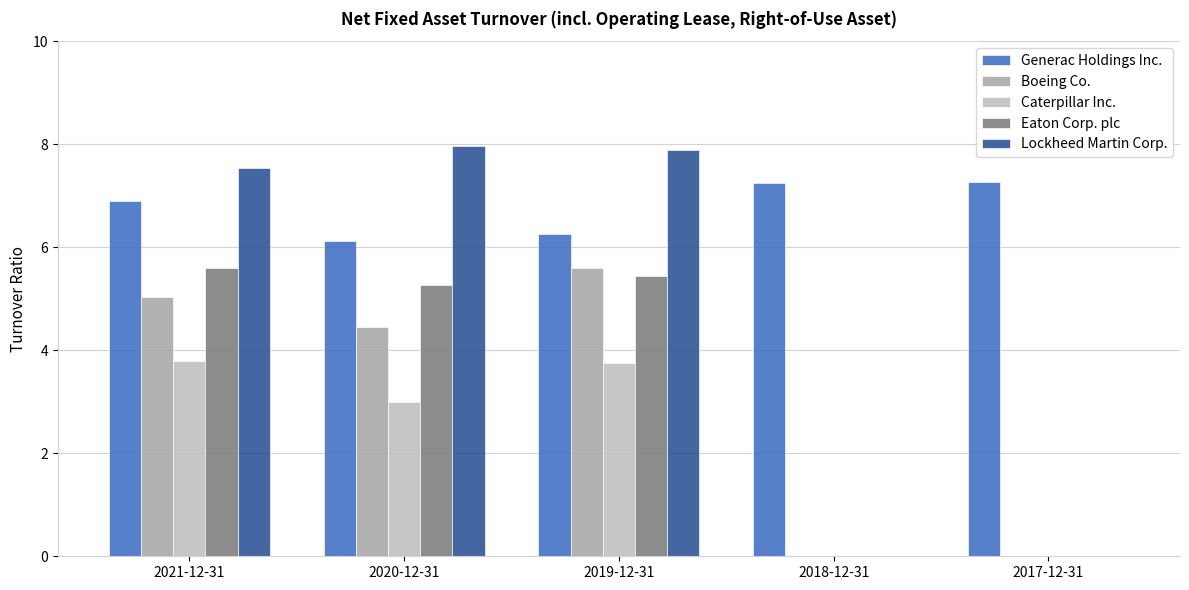

Are the bars horizontal?

No